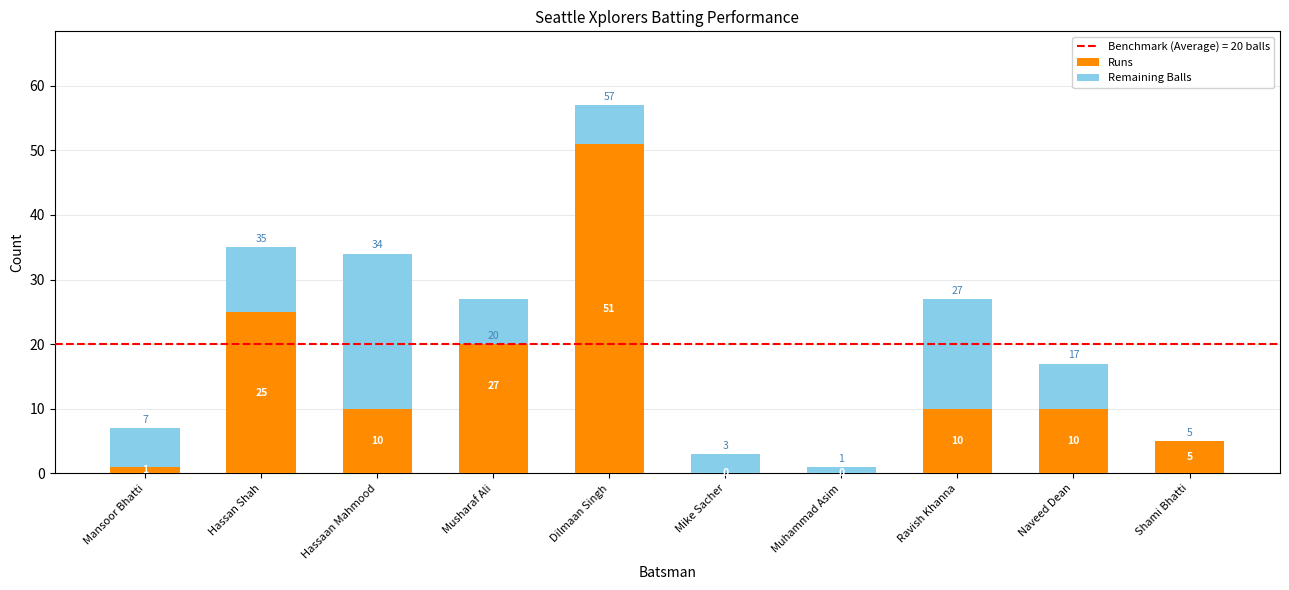

At which label does Runs reach its peak?

Dilmaan Singh